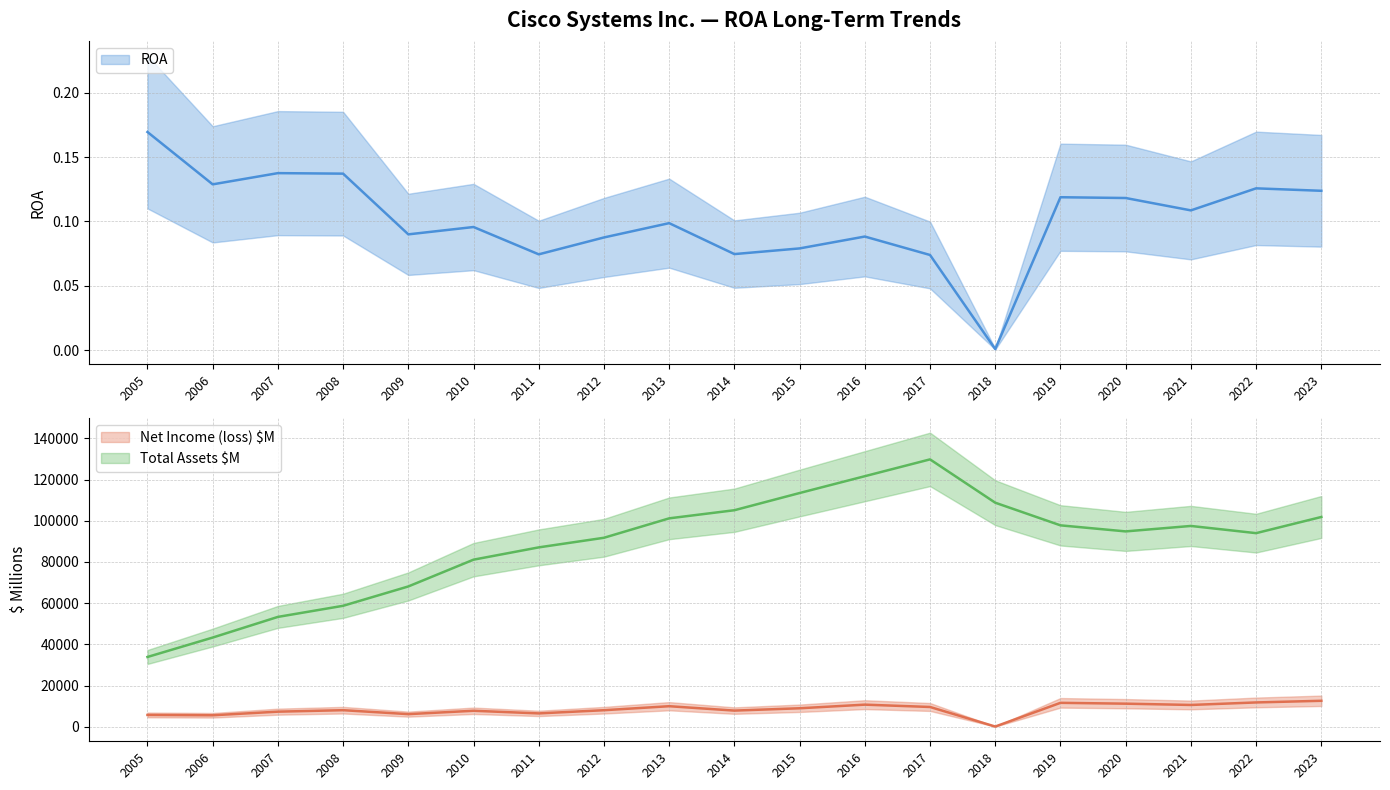

Is this an area chart (filled region under the line)?

No